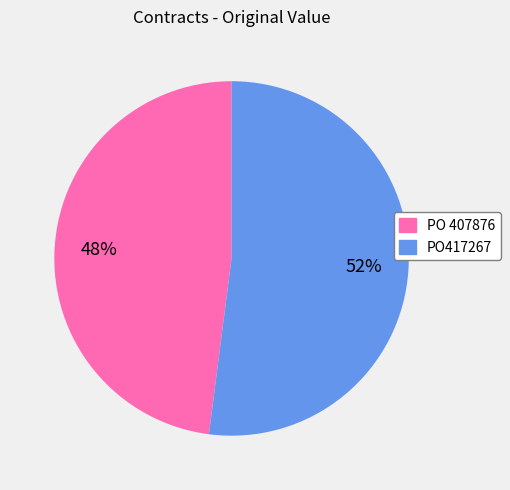

The PO 407876 slice represents 48% of the pie. True or false?

True